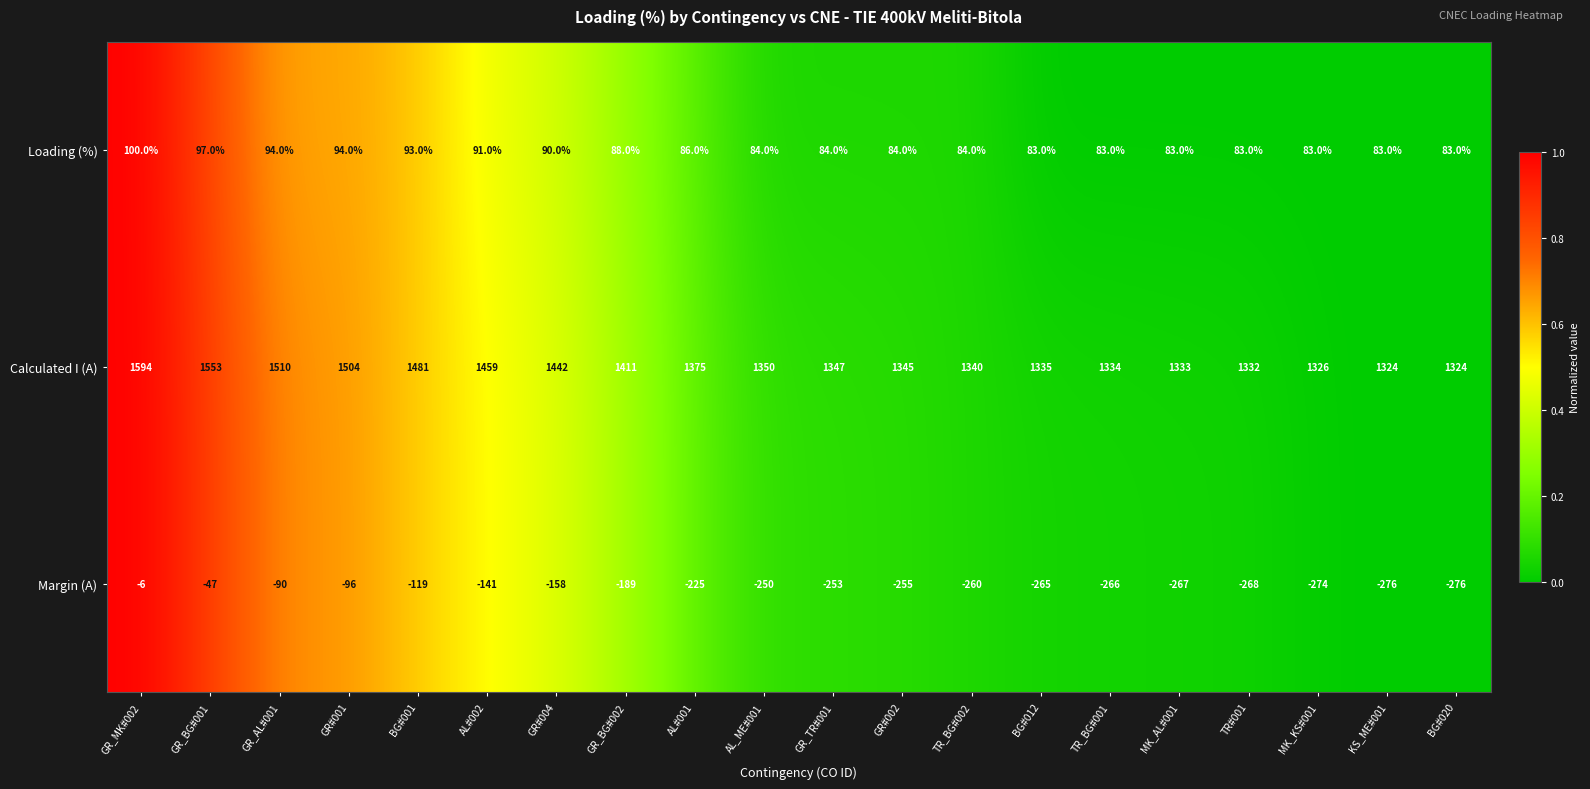

What is the difference between the highest and lowest values at TR_BG#001?

1600